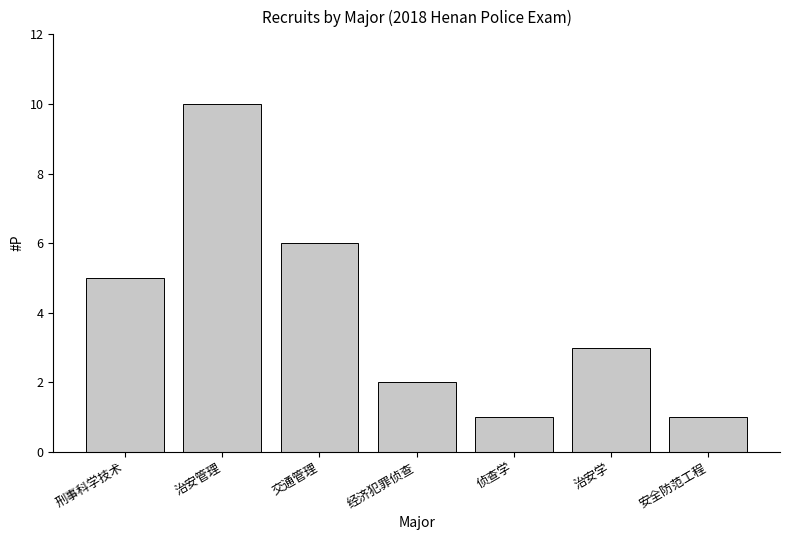

Reading right to left, what are all the values shown in this chart?

1	3	1	2	6	10	5